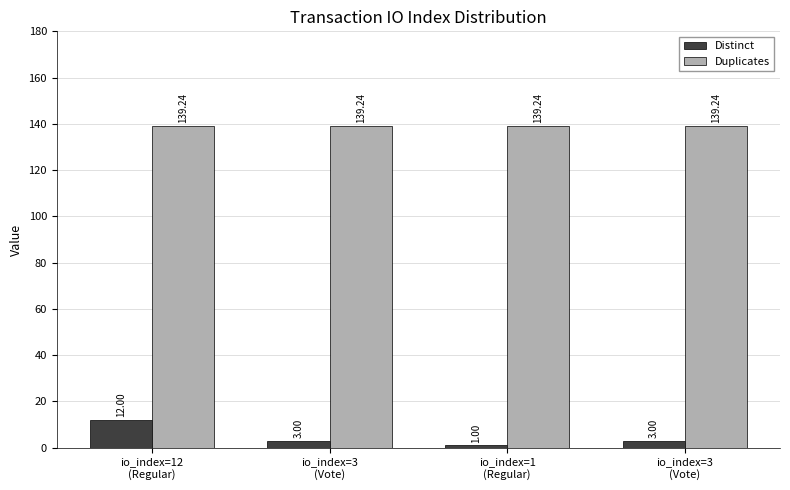

What is the value of the Distinct bar at the 4th from the left?

3.0